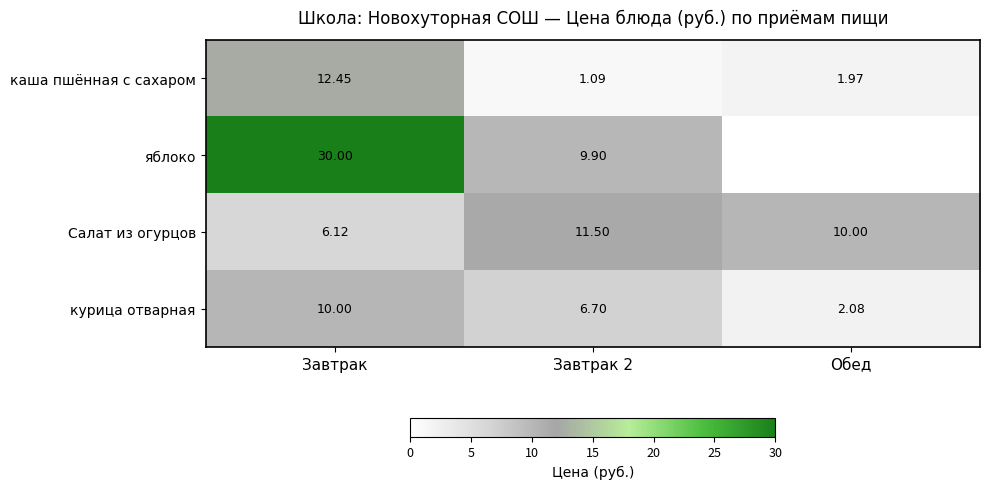

At which category is the sum across all series the highest?

Завтрак